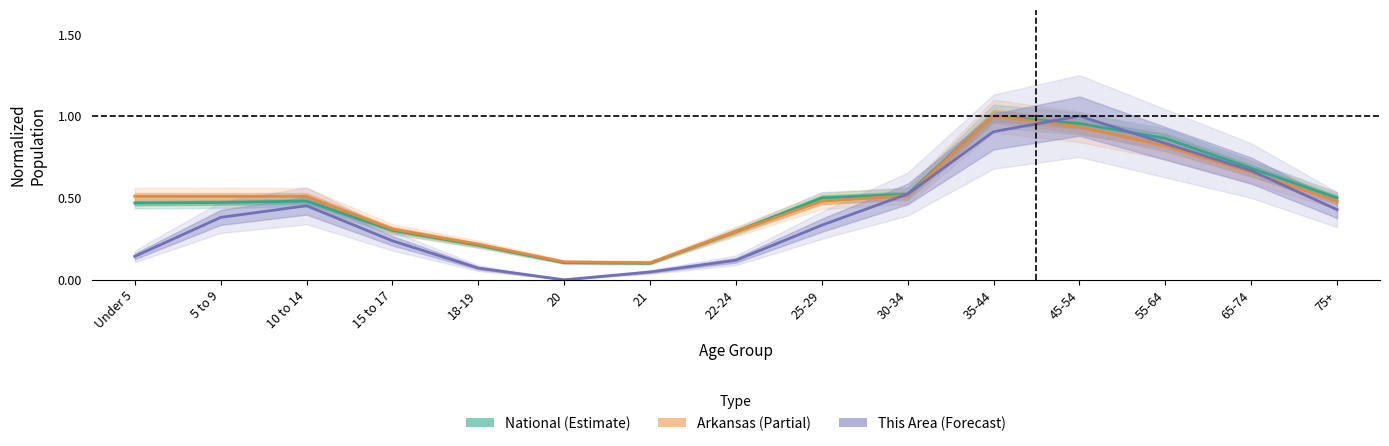

What is the difference between the This Area values at 25-29 and 21?

0.3